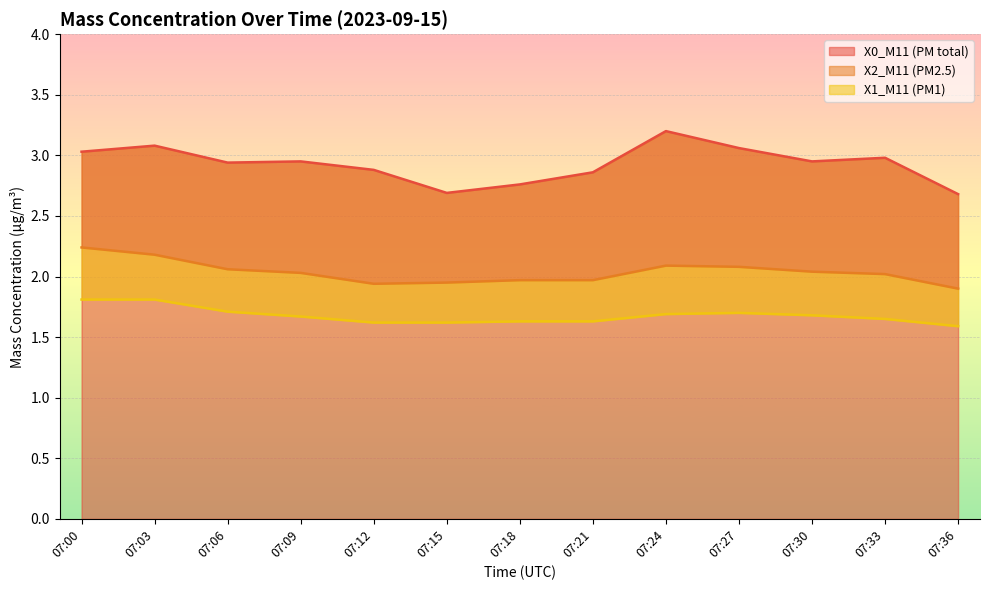

What are all the series names shown in the legend?

X0_M11 (PM total), X2_M11 (PM2.5), X1_M11 (PM1)